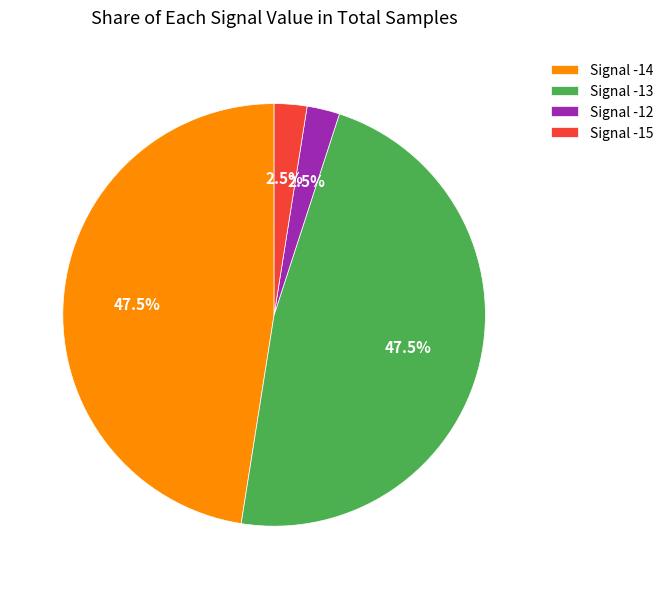

Does Signal -15 account for over 50% of the chart?

No